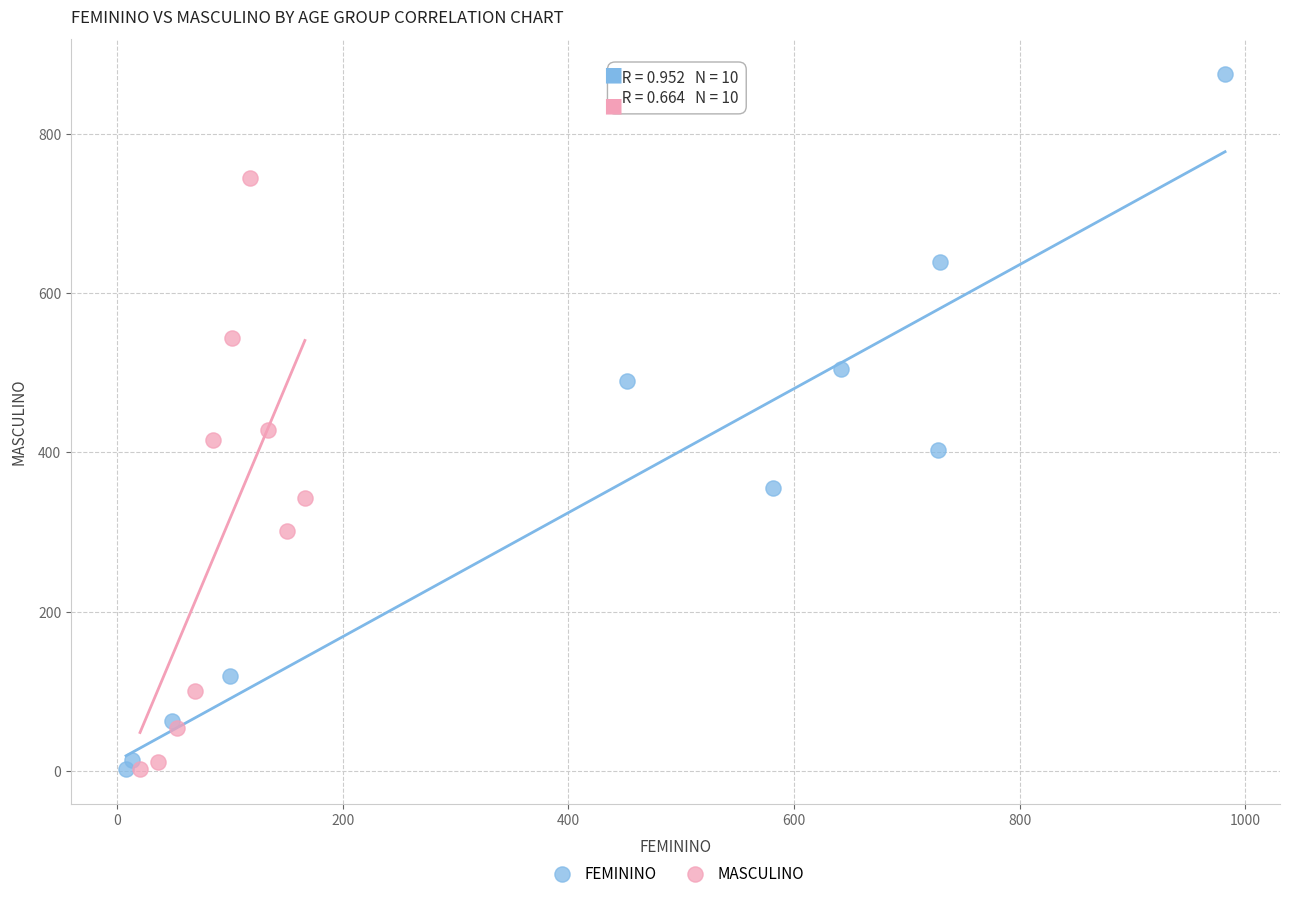

Which series has the largest Y range (max minus min)?

FEMININO